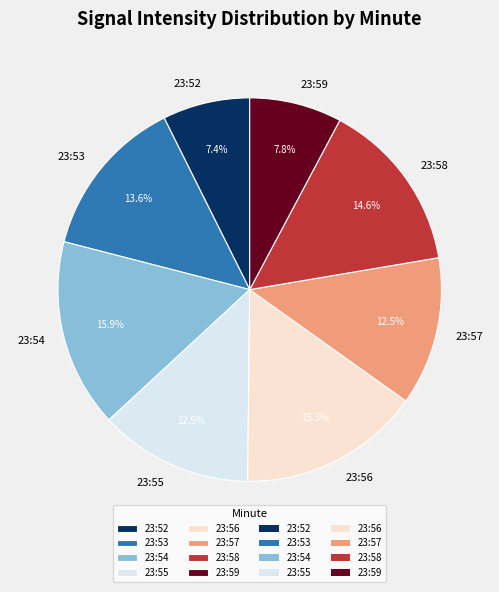

Is there a majority slice in this chart?

No